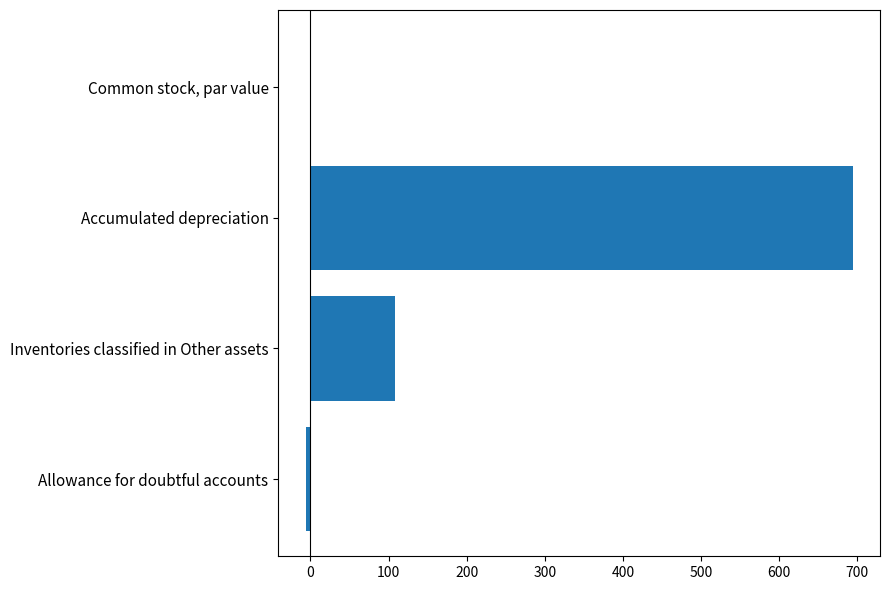

Between Common stock, par value and Accumulated depreciation, which is larger?

Accumulated depreciation